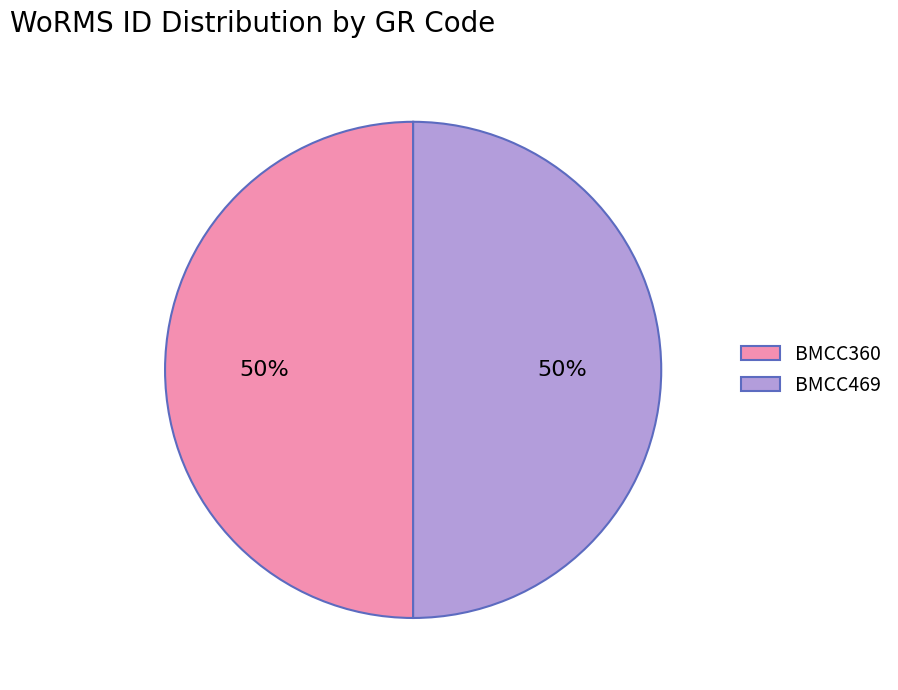

To the nearest percent, what percentage of the pie is BMCC360?

50%